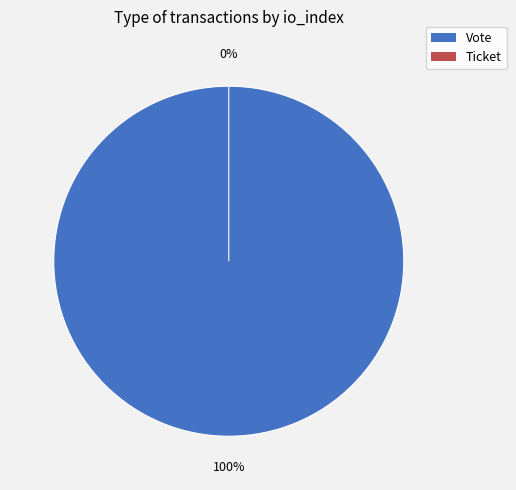

Which category has the smallest portion of the pie?

Ticket